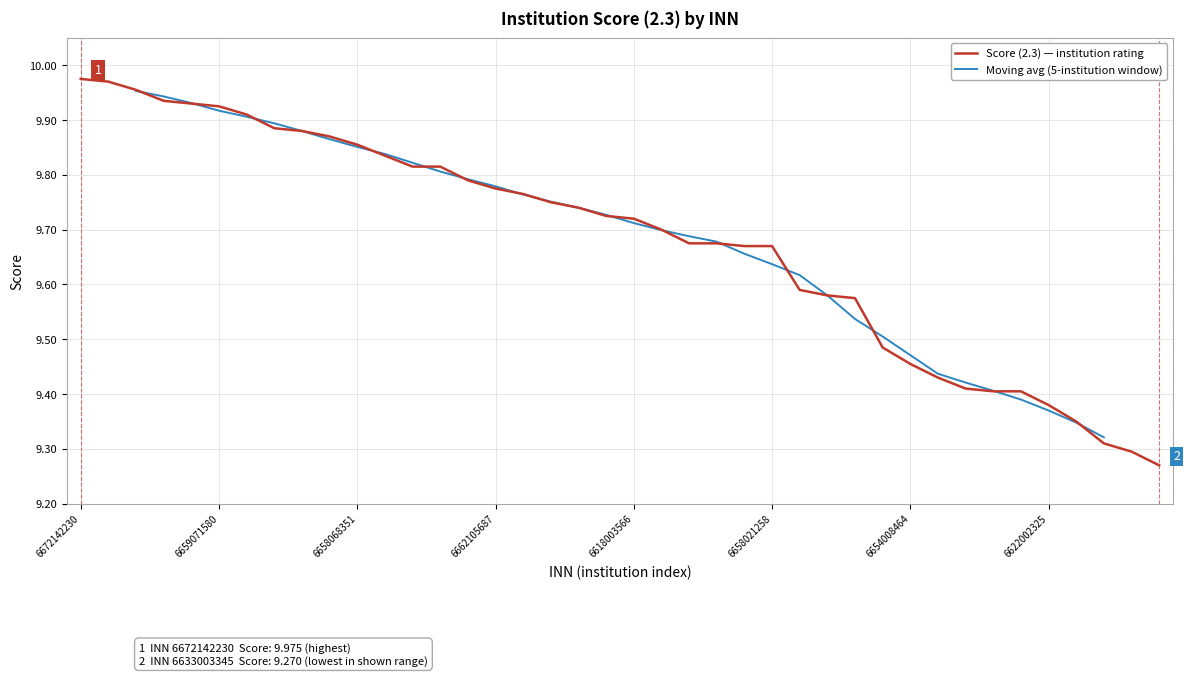

What value does the data have at 6660008007?

9.8